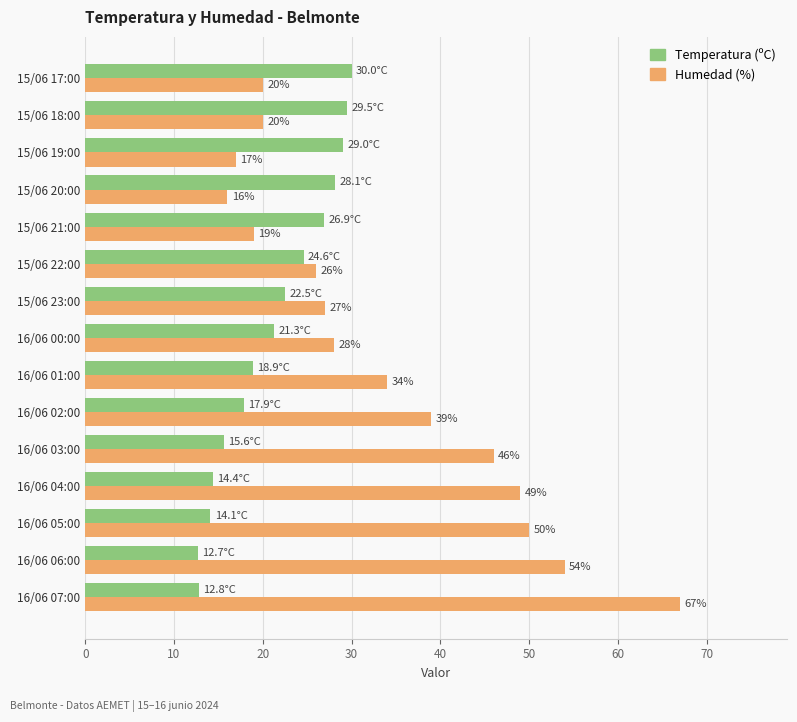

What is the greatest value displayed?

67.0